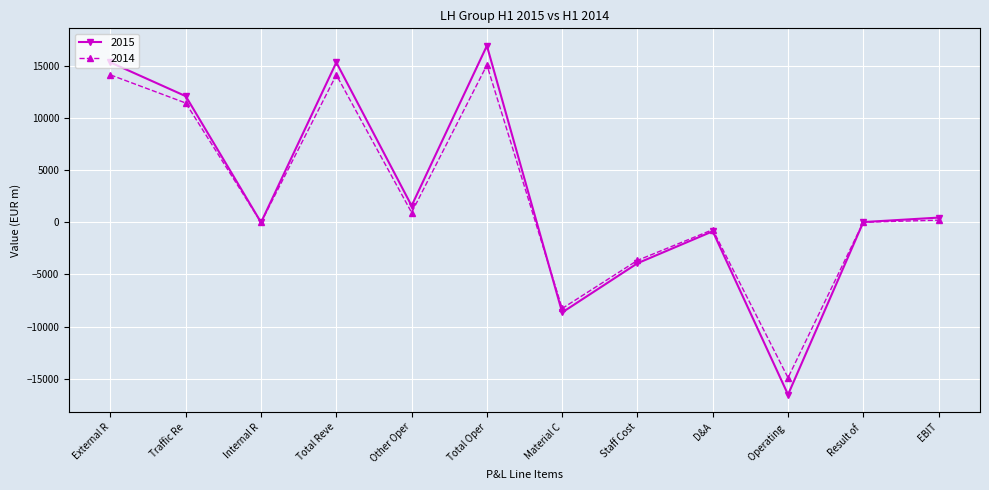

What is the difference between the second highest and minimum values in the 2015 series?

31899